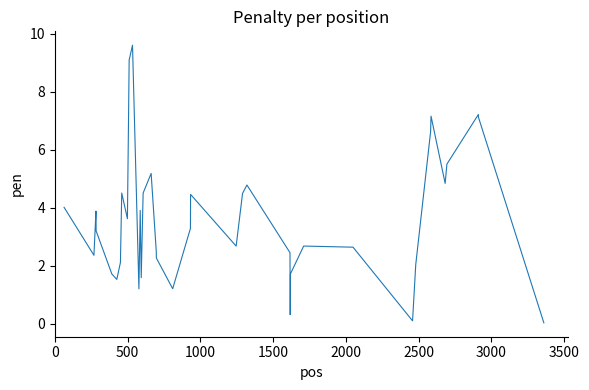

What is the greatest value displayed?

9.6